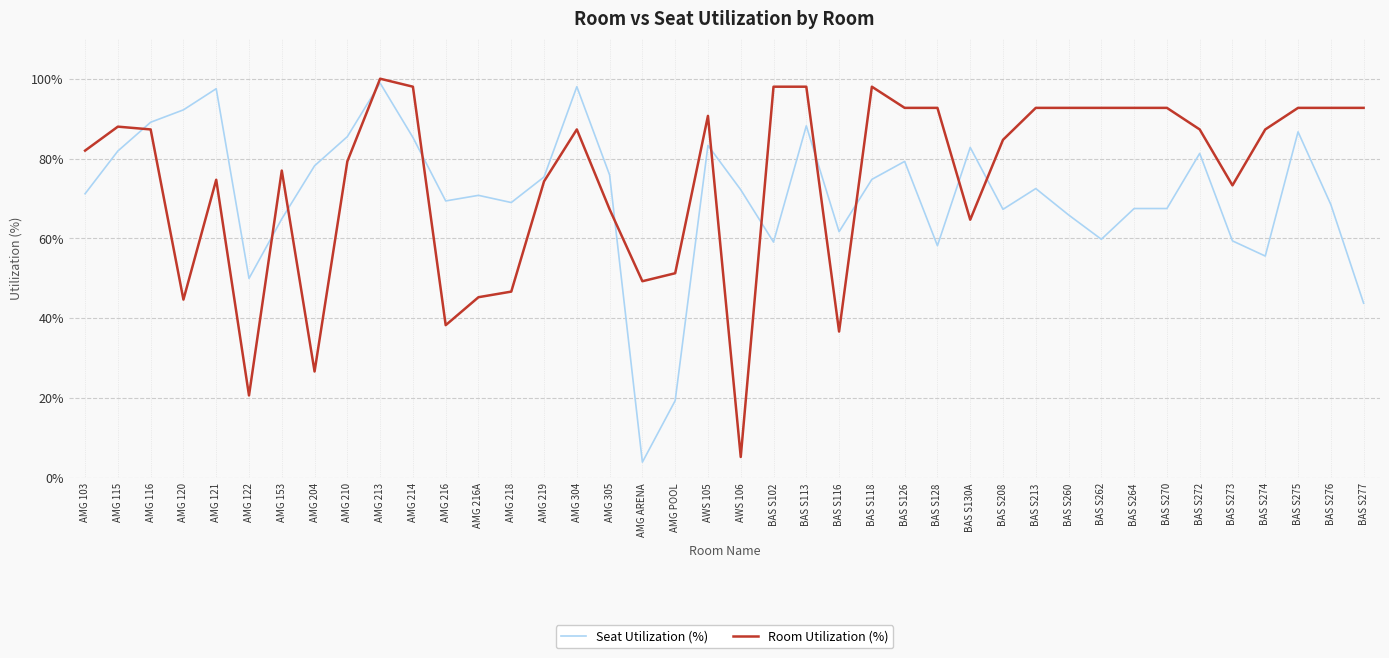

List the series in order of their overall mean, lowest first.

Seat Utilization (%), Room Utilization (%)